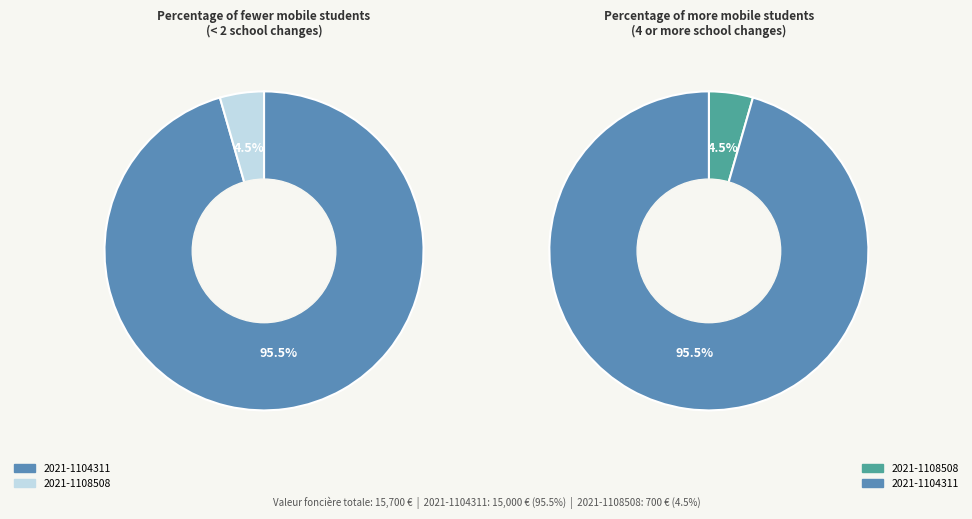

What portion of the pie excludes 2021-1104311?

4.5%